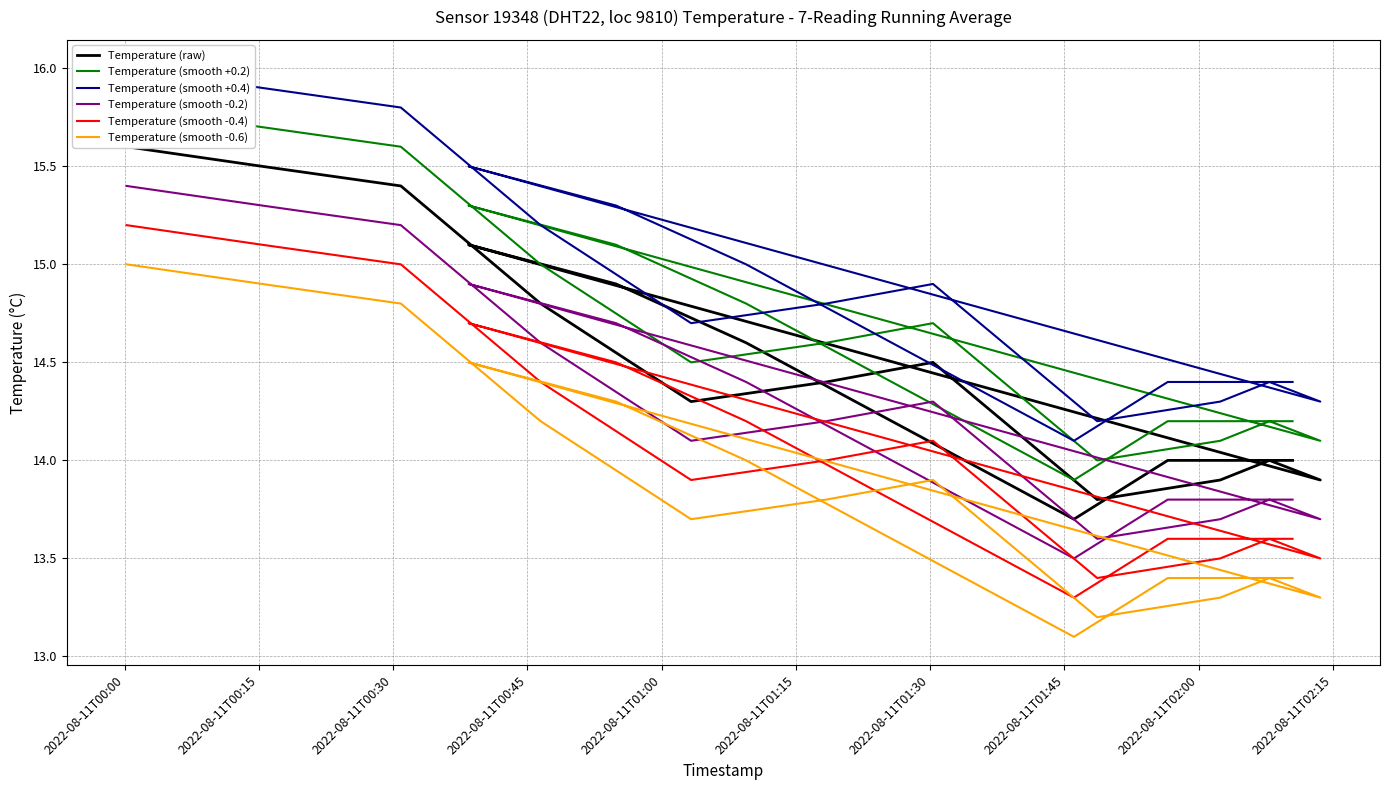

True or false: Temperature (smooth -0.4) has more than 2 points higher than both neighbors.

True